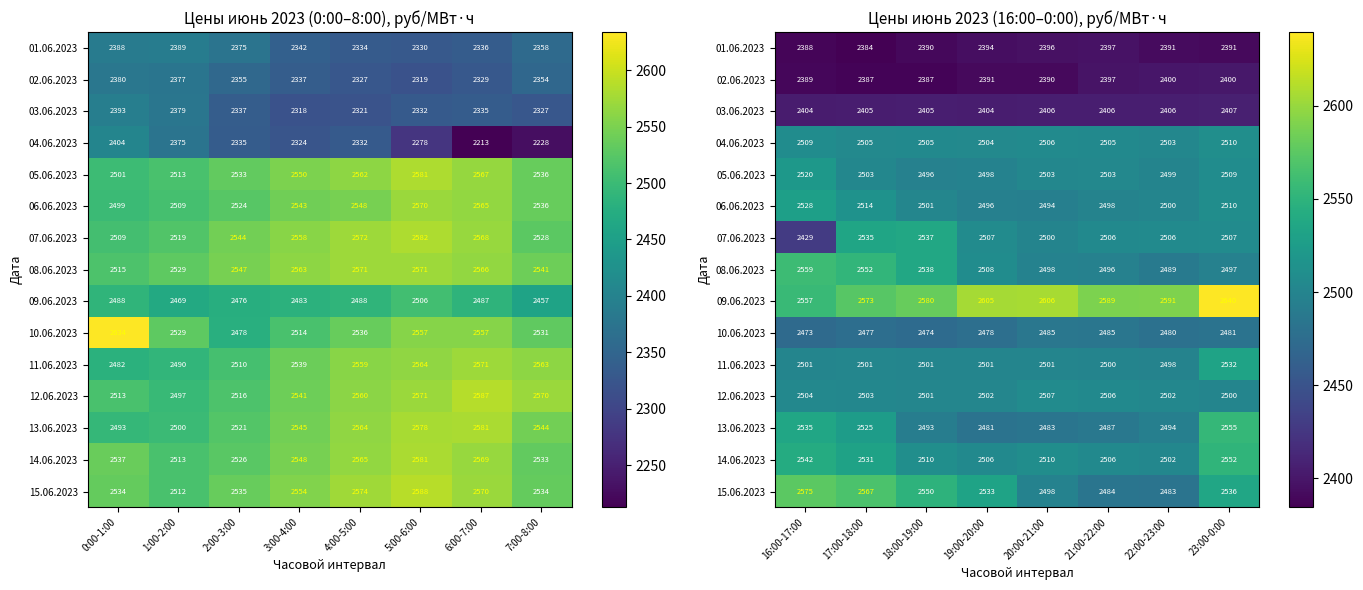

How many values in the 05.06.2023 series exceed 2502?

5